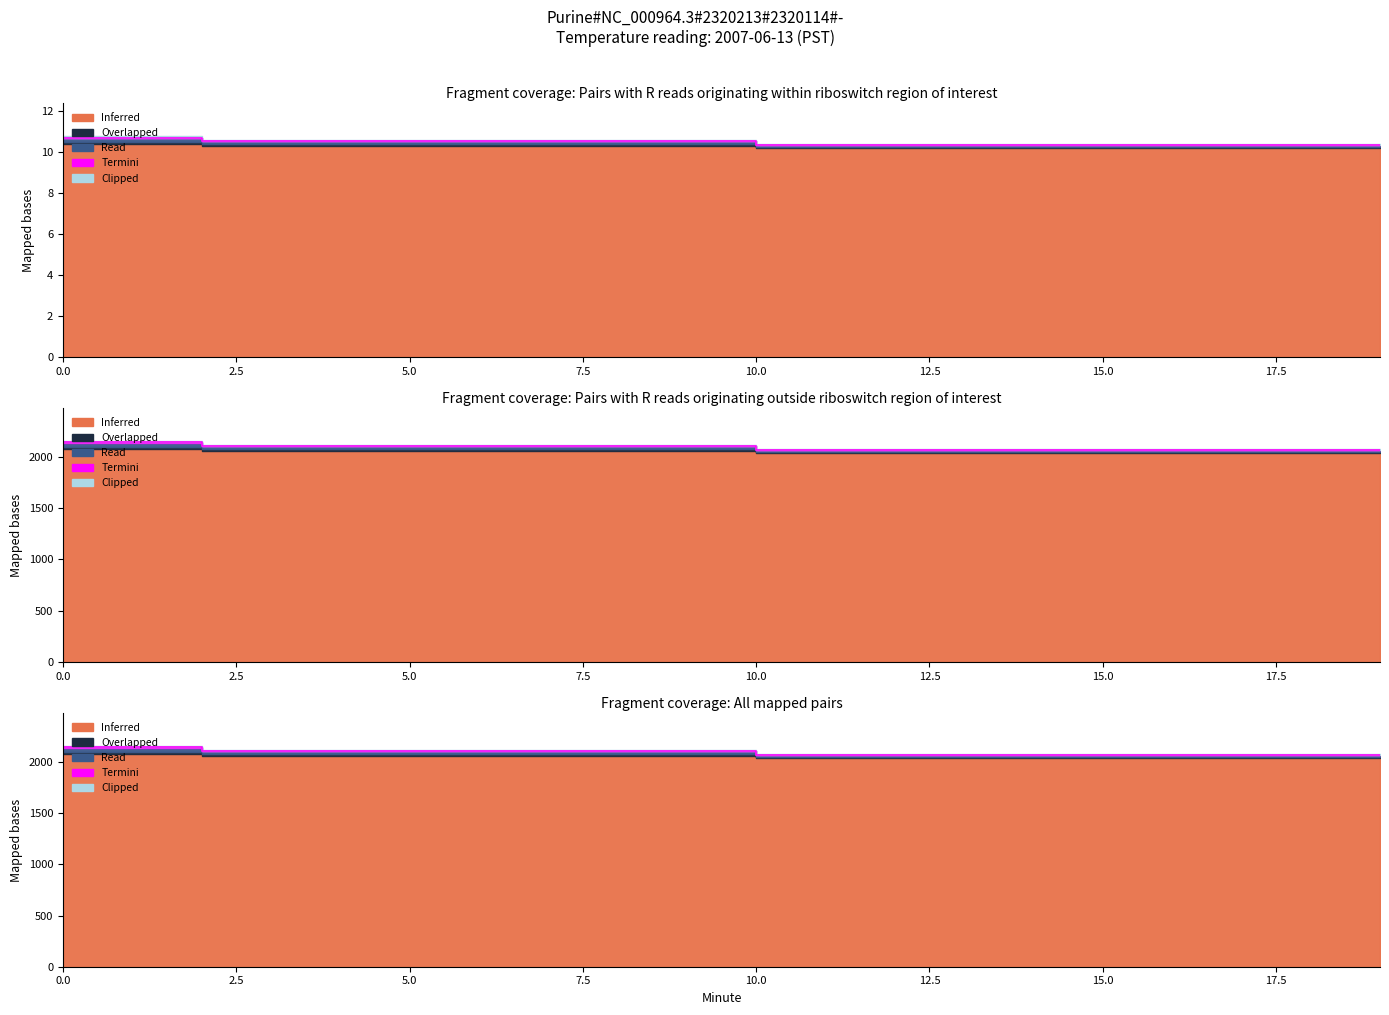

Is it true that Read equals 914.2 at 0?

False